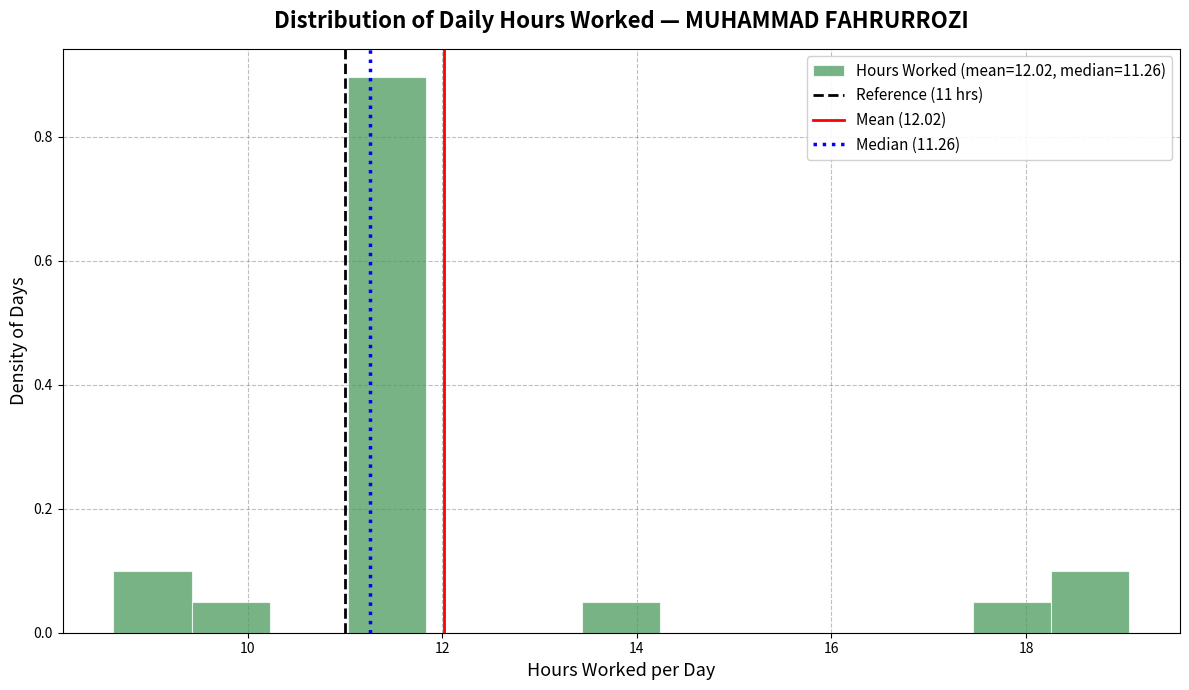

Reading left to right, list every bar in this chart as the range it spans on the x-axis followed by its height. Neither the bar edges nor the heights are printed on the chart, so give them approximately, as read against the axes.

8.6 to 9.4: 0.10
9.4 to 10.2: 0.04
10.2 to 11.0: 0
11.0 to 11.8: 0.90
11.8 to 12.6: 0
12.6 to 13.4: 0
13.4 to 14.2: 0.04
14.2 to 15.0: 0
15.0 to 15.8: 0
15.8 to 16.6: 0
16.6 to 17.4: 0
17.4 to 18.2: 0.04
18.2 to 19.0: 0.10